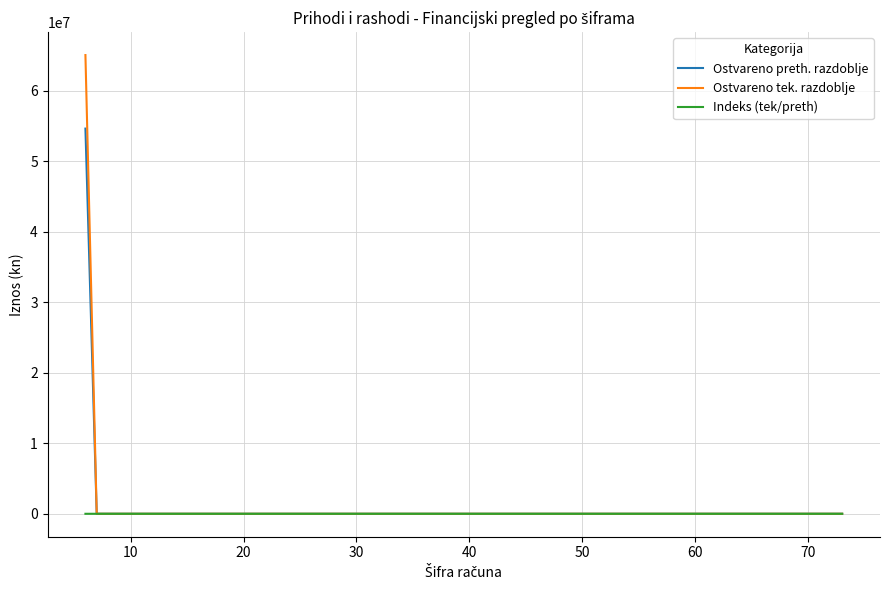

Which series has the largest range (max minus min)?

Ostvareno tek. razdoblje